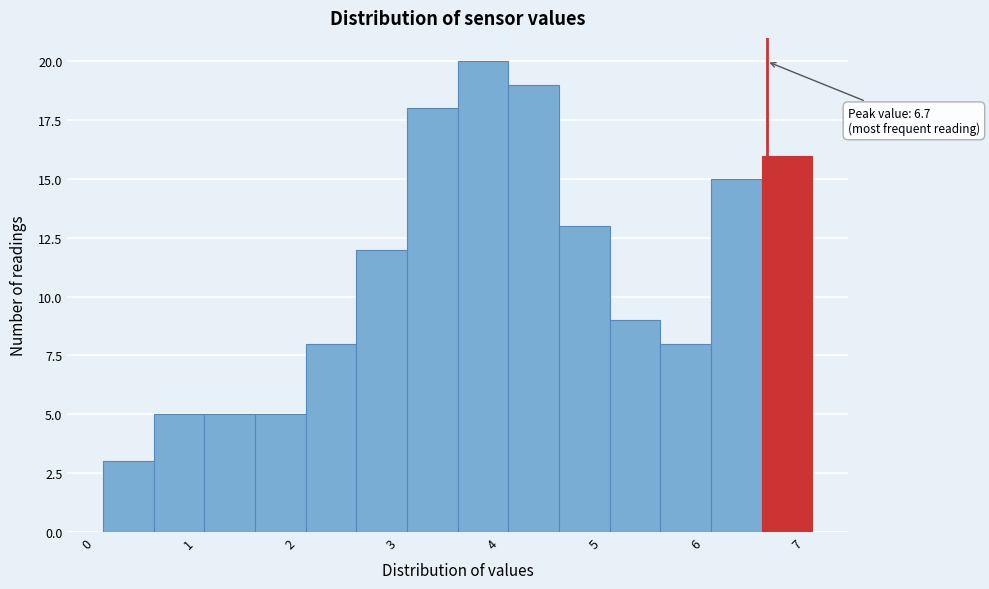

Which range on the x-axis has the tallest bar?

3.65 to 4.15